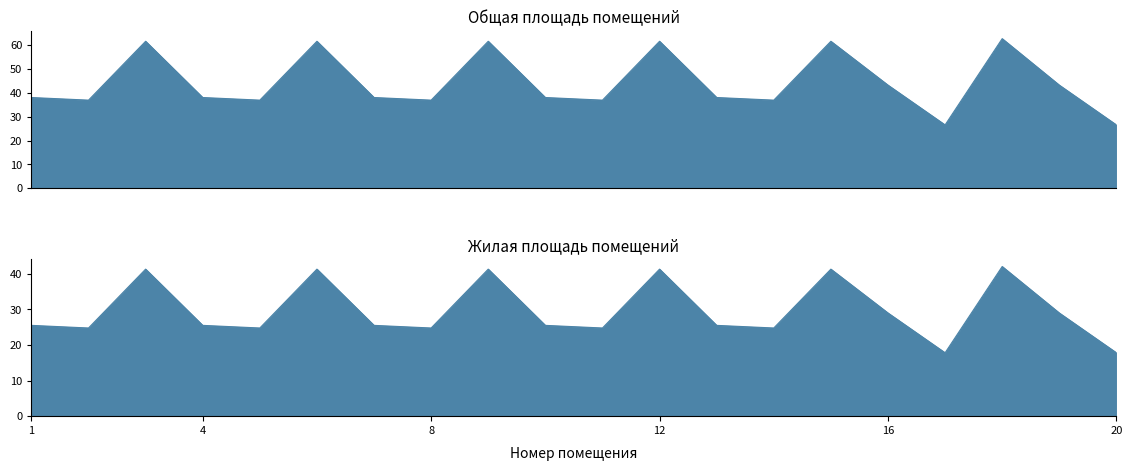

What value does the Жилая площадь series have at 19?

29.0